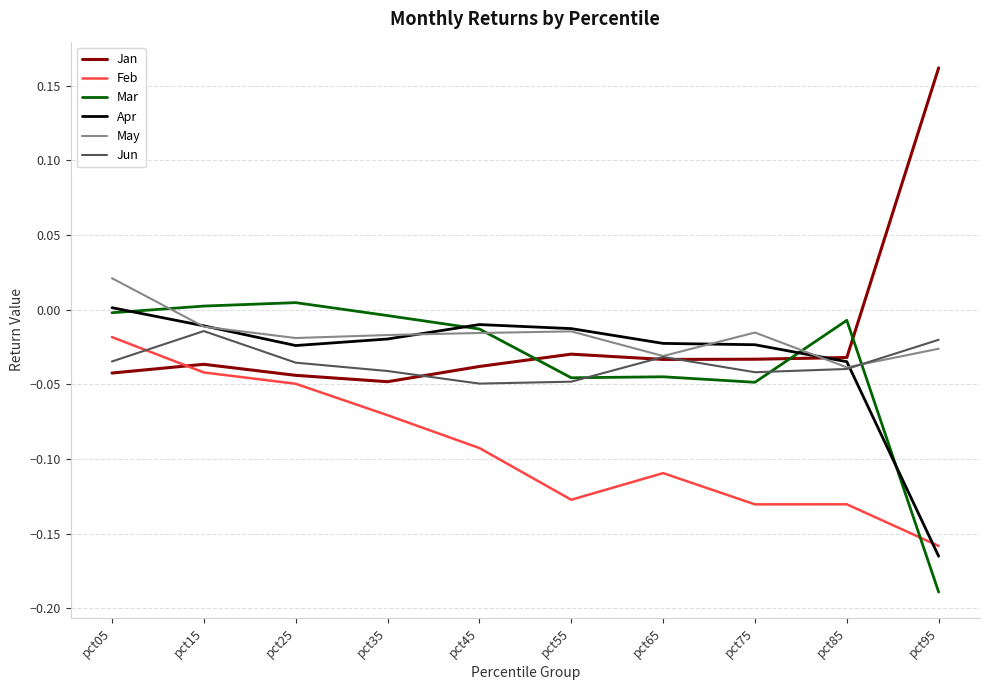

Which category has the lowest value in the Mar series?

pct95